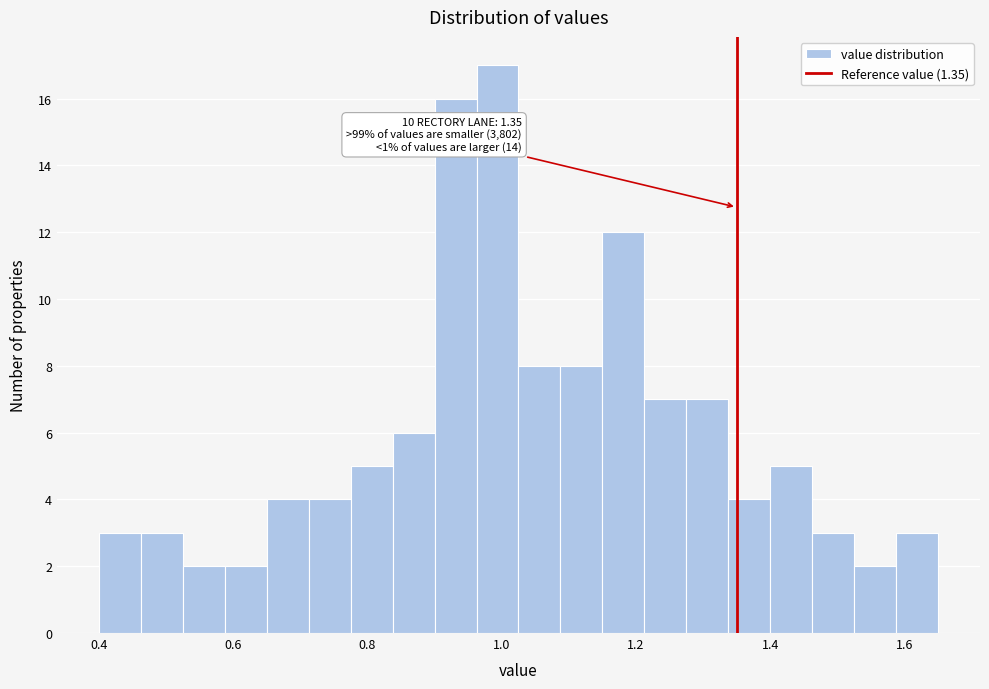

Read against the x-axis, roughly where is the centre of the tallest bar?

1.00